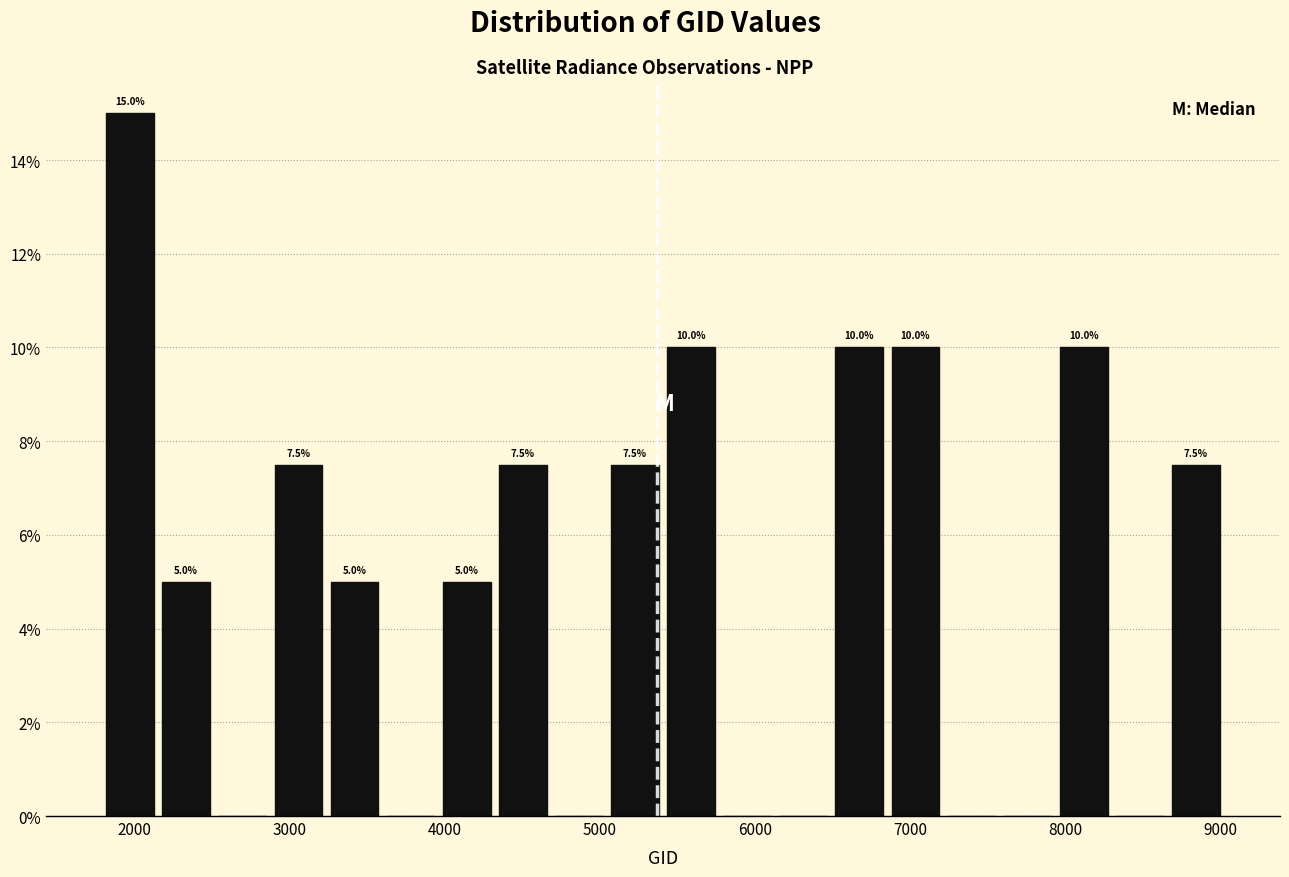

Read against the x-axis, roughly where is the centre of the tallest bar?

2000